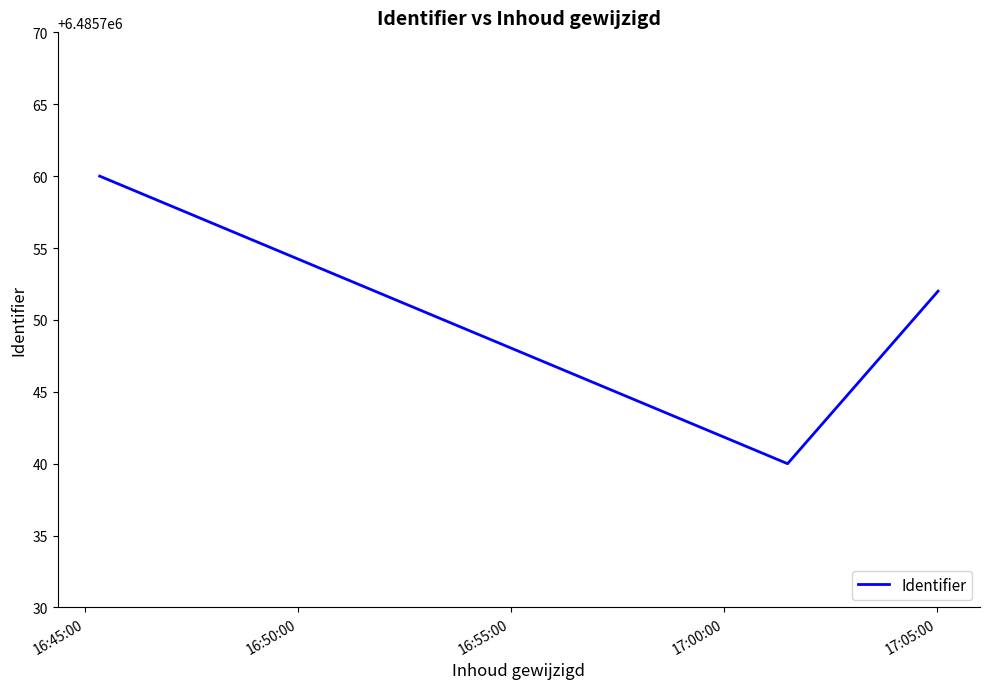

What is the average value?

6485751